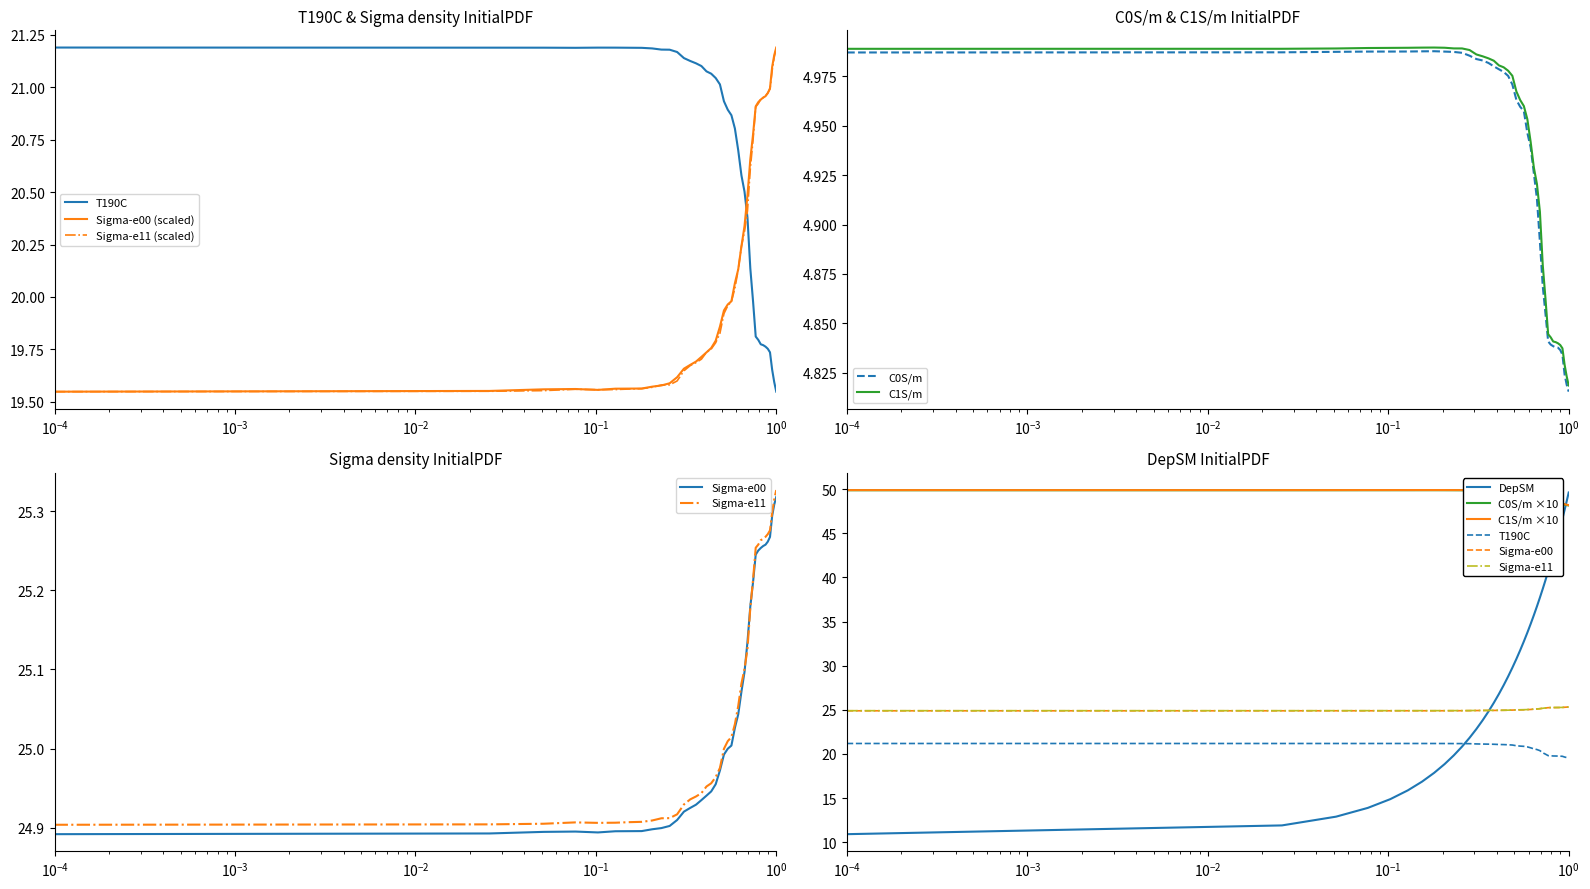

Read the C1S/m value at 11.

5.0